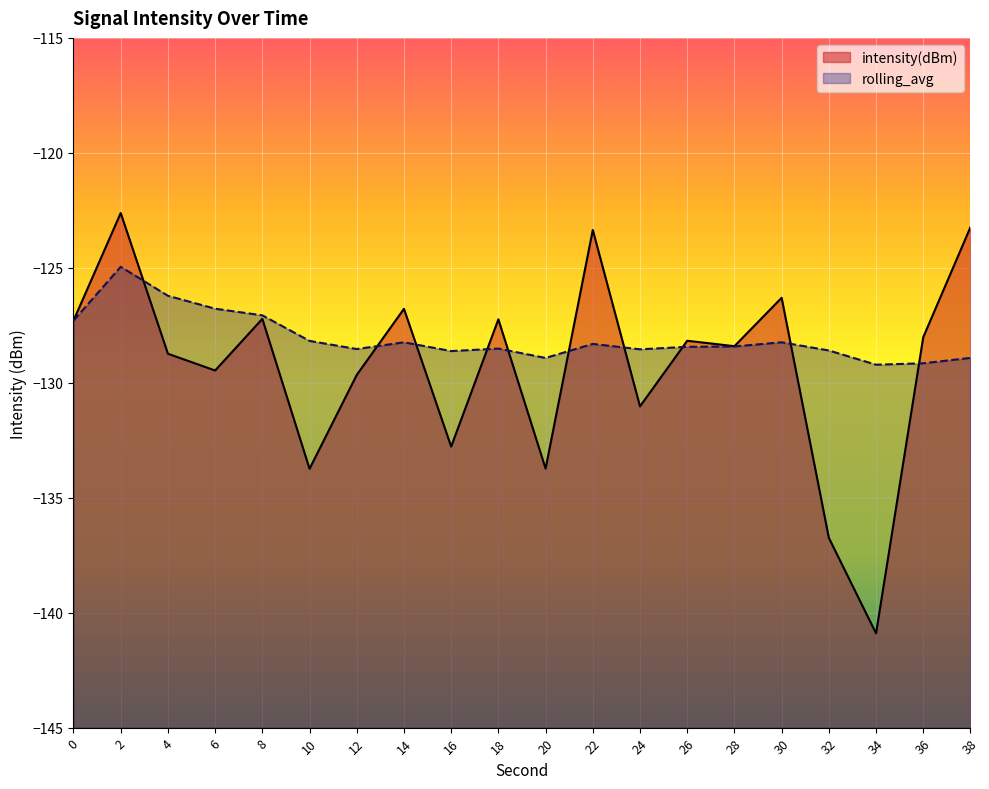

In intensity(dBm), how many points are higher than both neighbors (excluding endpoints)?

7